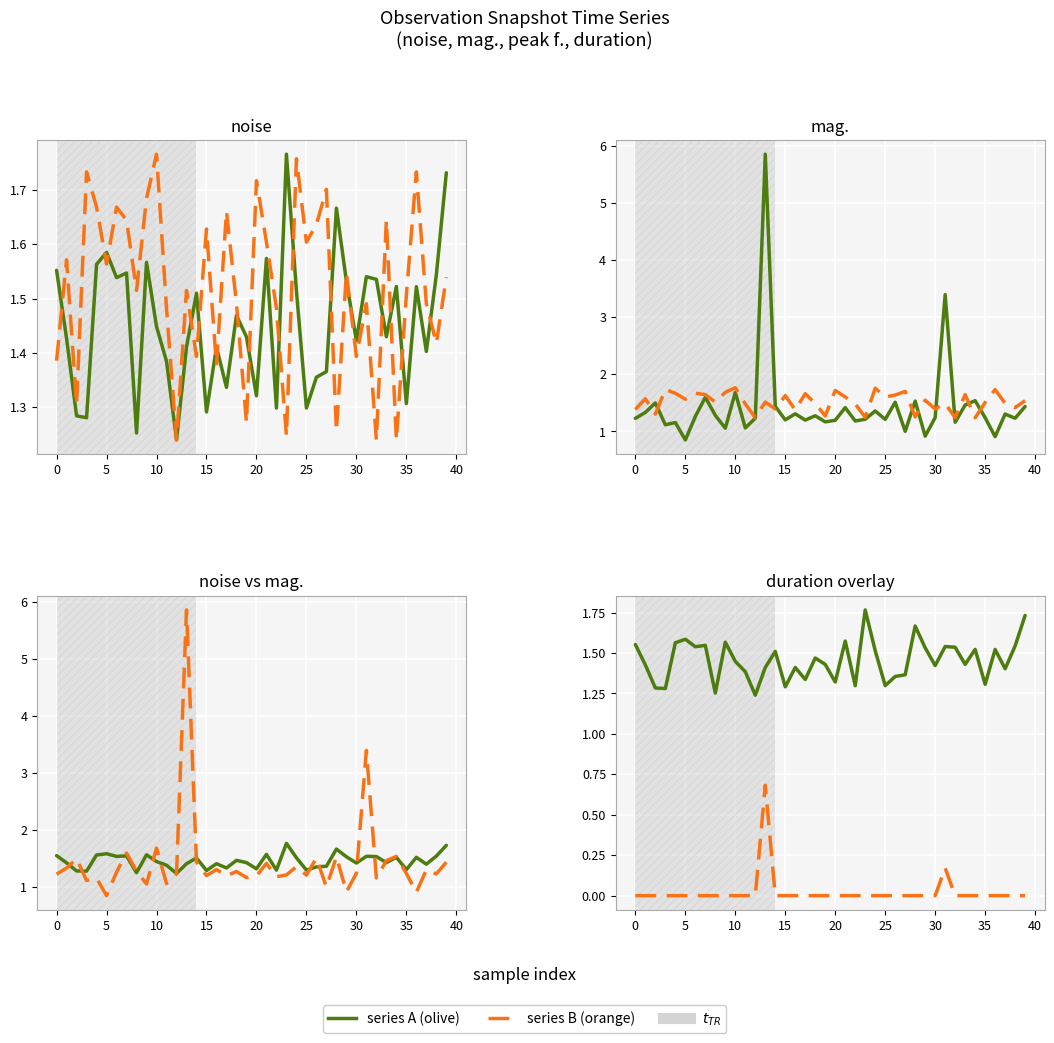

Where is mag. nearest to the value 3?

31